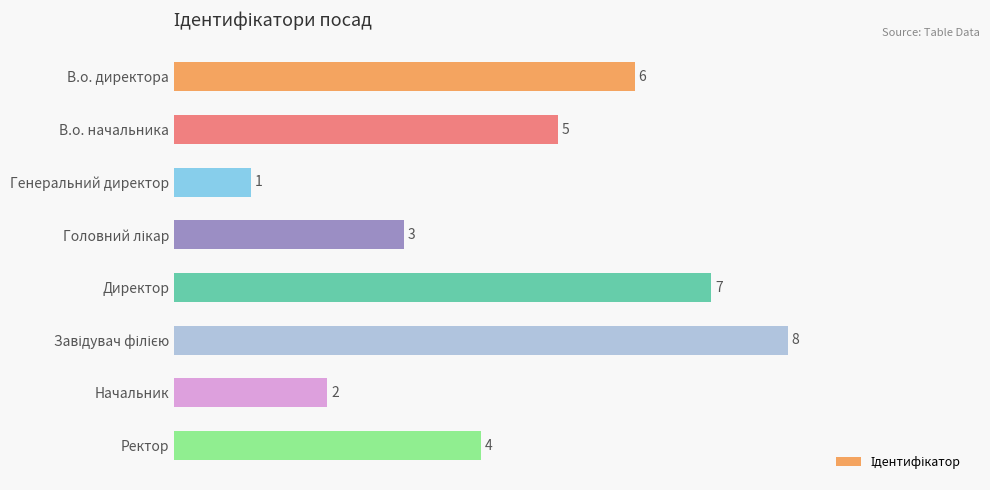

Reading top to bottom, extract all data points from this chart.

6	5	1	3	7	8	2	4